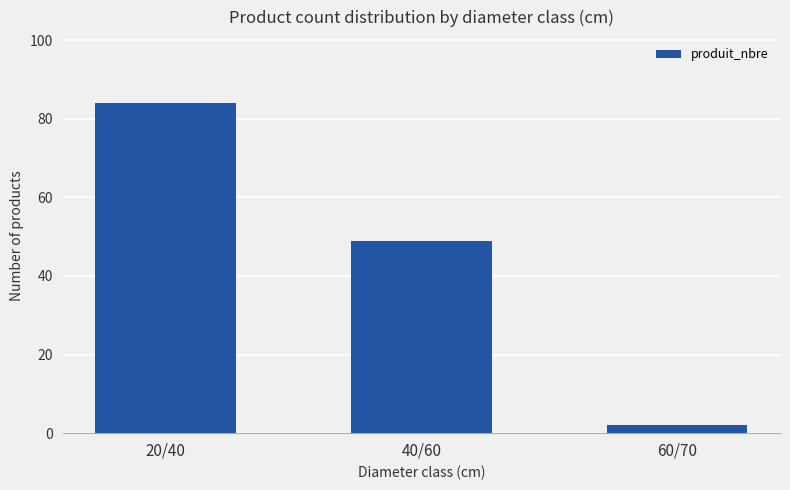

Reading left to right, what are all the values shown in this chart?

20/40=84	40/60=49	60/70=2